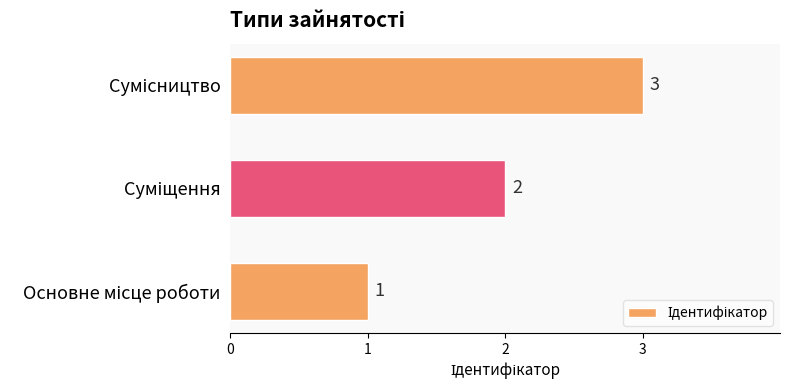

Count the values in the range 1 to 3.

3